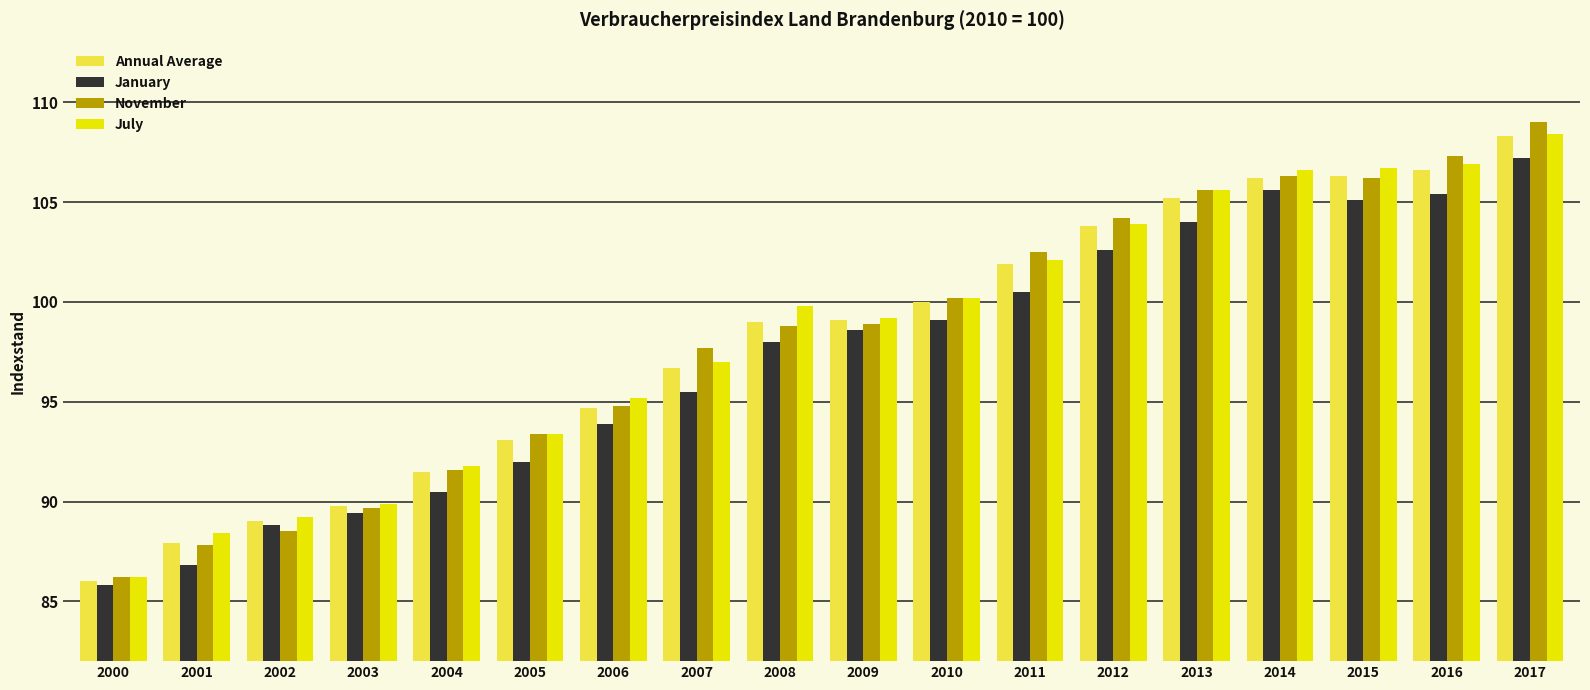

True or false: Annual Average has a value of 152.6 at 2010.

False